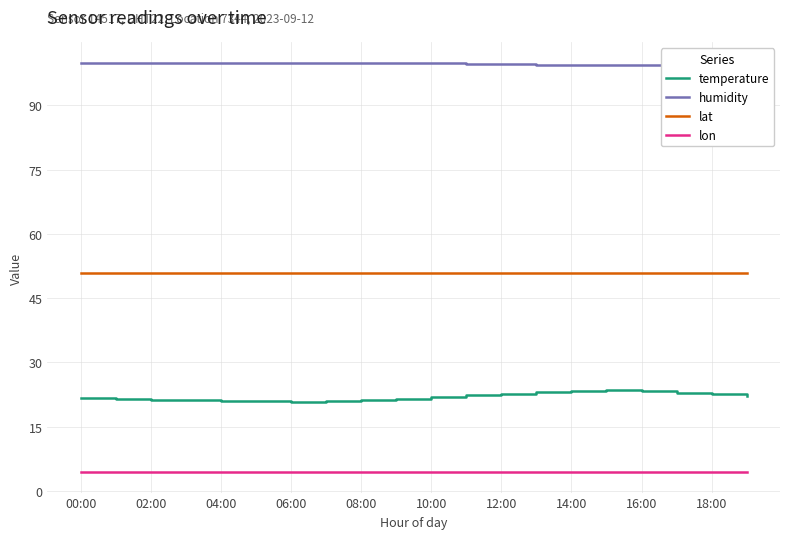

What is the maximum value shown in the chart?

99.9